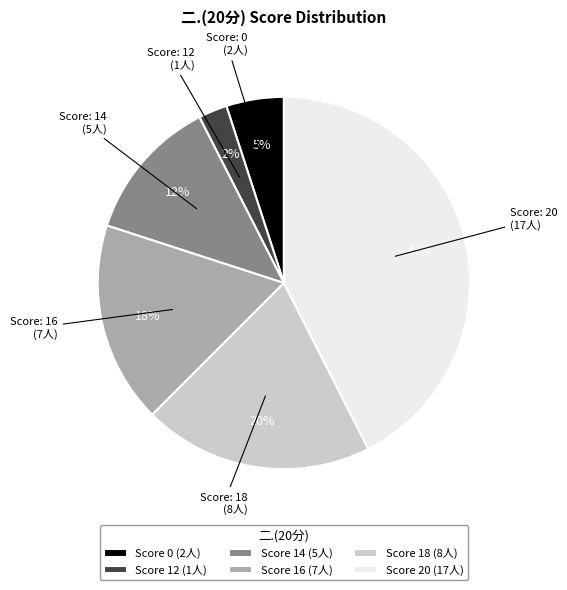

Count the number of slices in the pie.

6